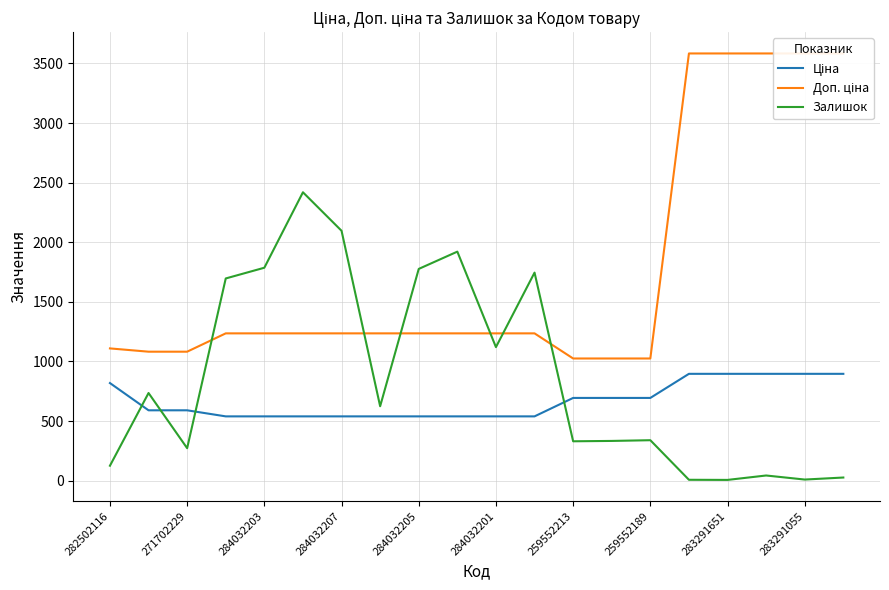

What is the average value of the Доп. ціна series?

1769.1